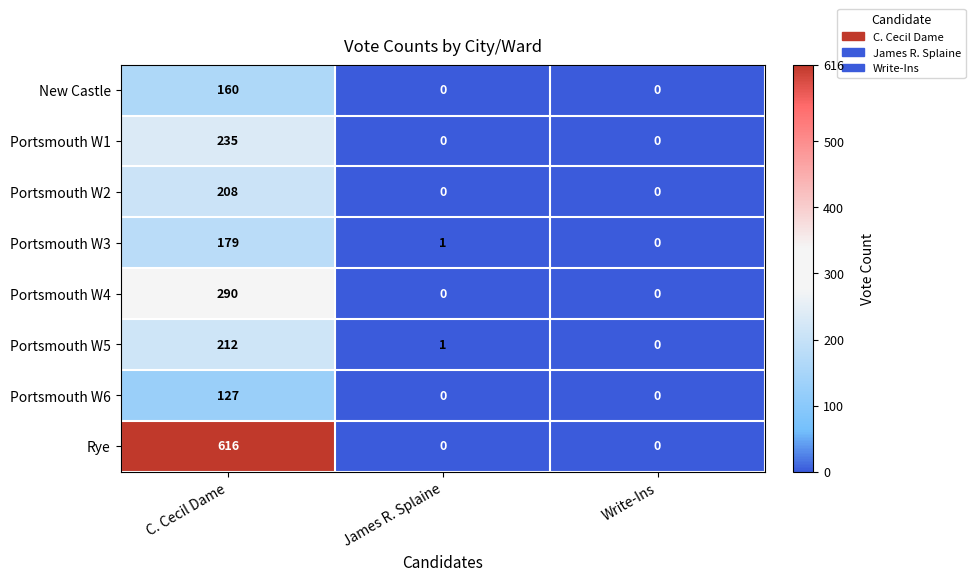

Reading left to right, transcribe all the data shown in this chart.

New Castle: 160	0	0
Portsmouth W1: 235	0	0
Portsmouth W2: 208	0	0
Portsmouth W3: 179	1	0
Portsmouth W4: 290	0	0
Portsmouth W5: 212	1	0
Portsmouth W6: 127	0	0
Rye: 616	0	0